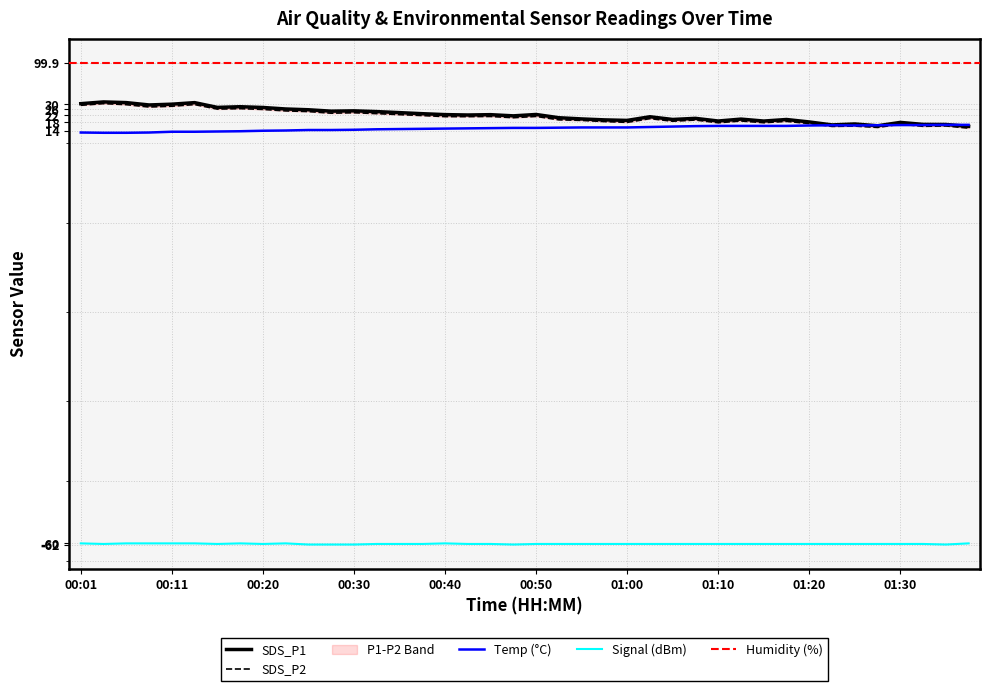

What is the sum of all Temp values?

607.2